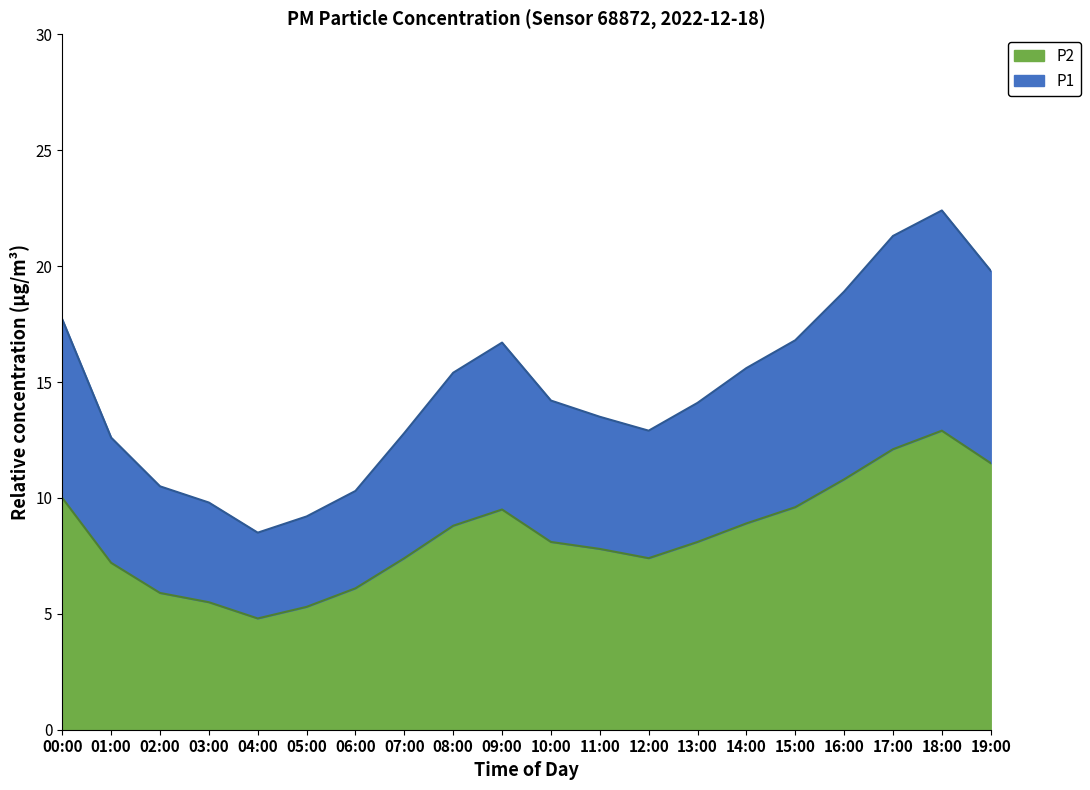

What is the maximum value for P1?

22.4